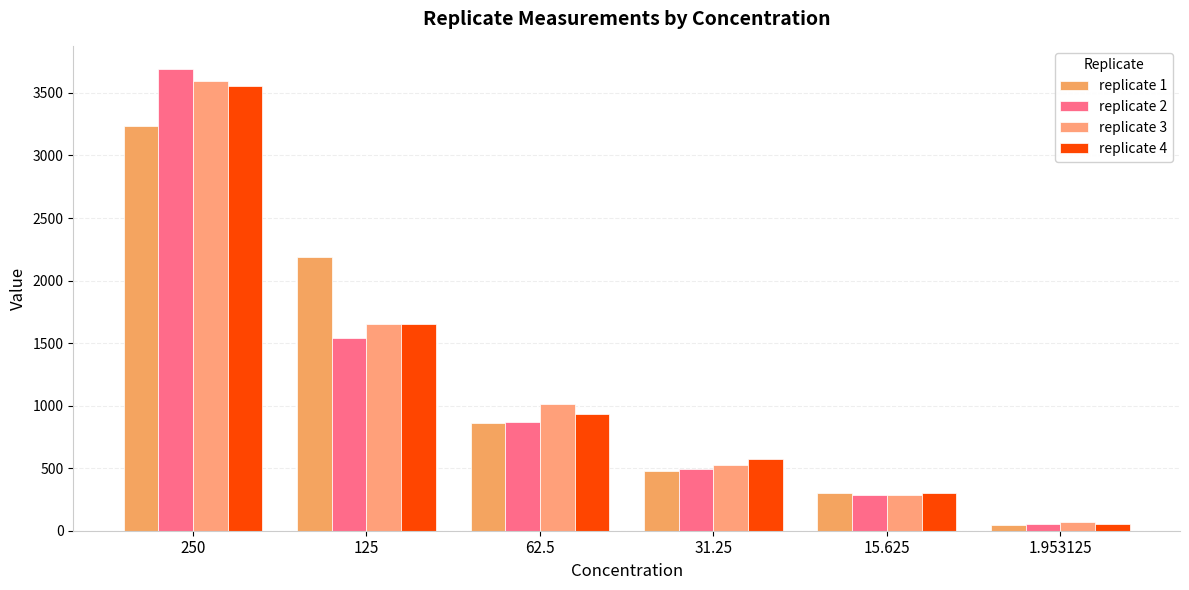

What is the label of the 6th bar from the left?

1.953125